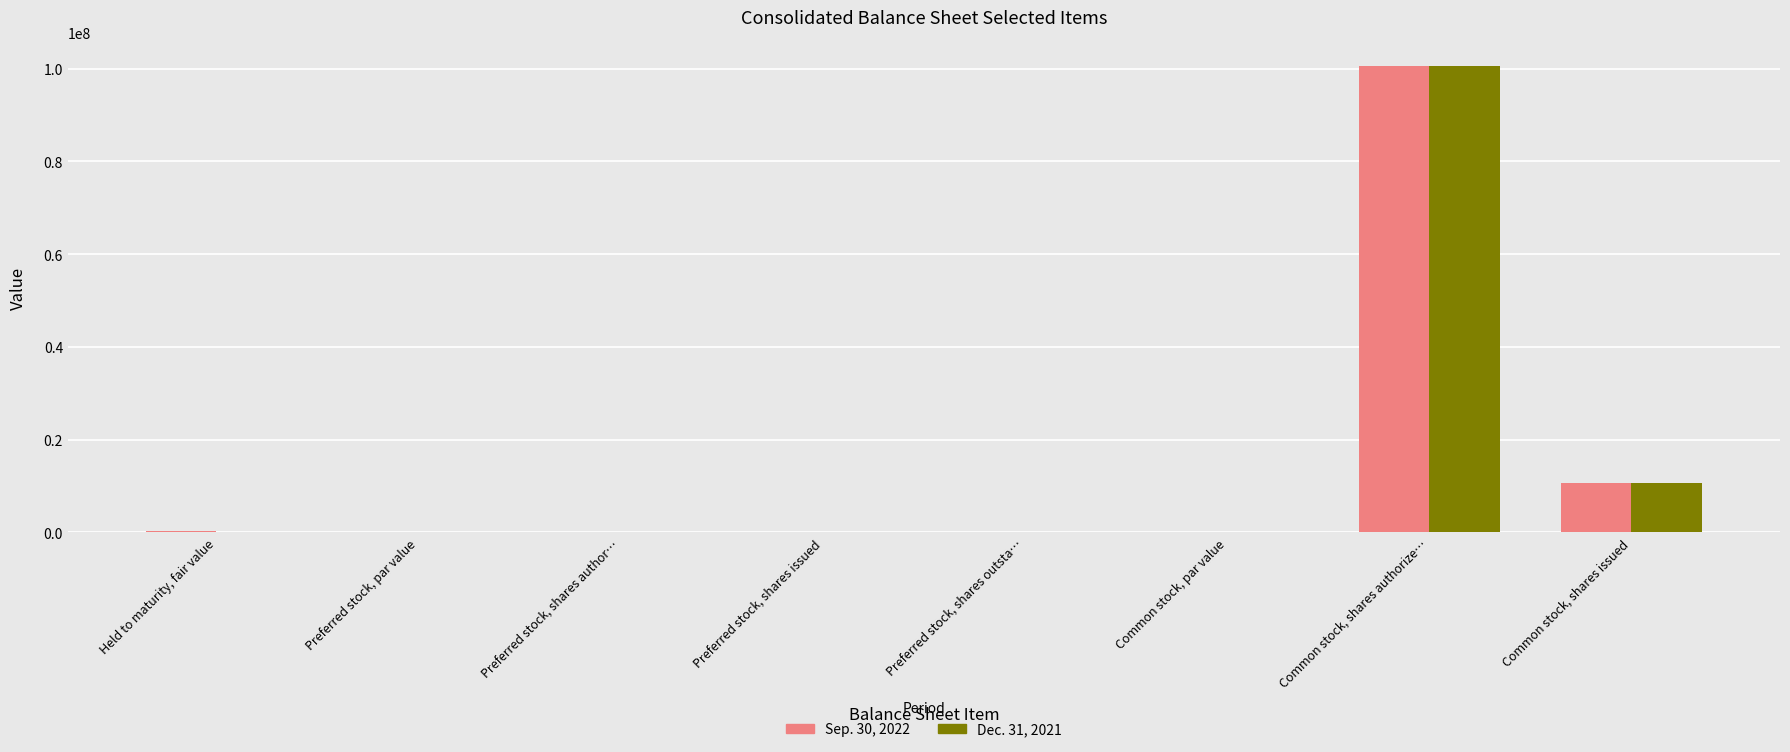

At which category is the sum across all series the highest?

Common stock, shares authorize…